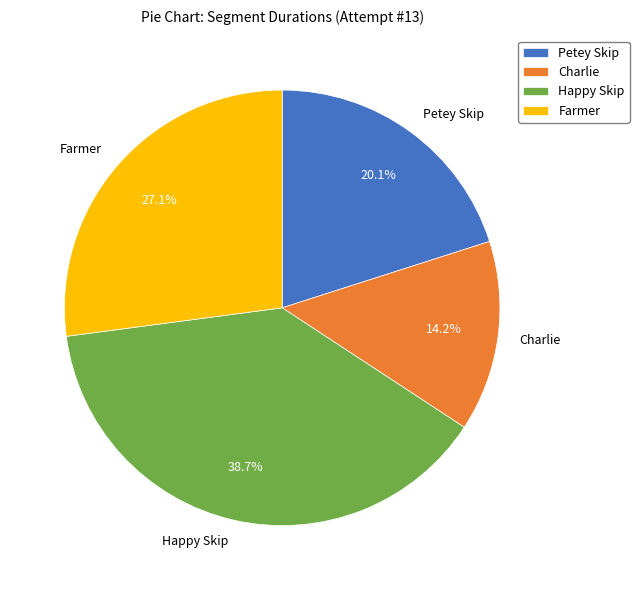

To the nearest percent, what is the average slice percentage?

25%